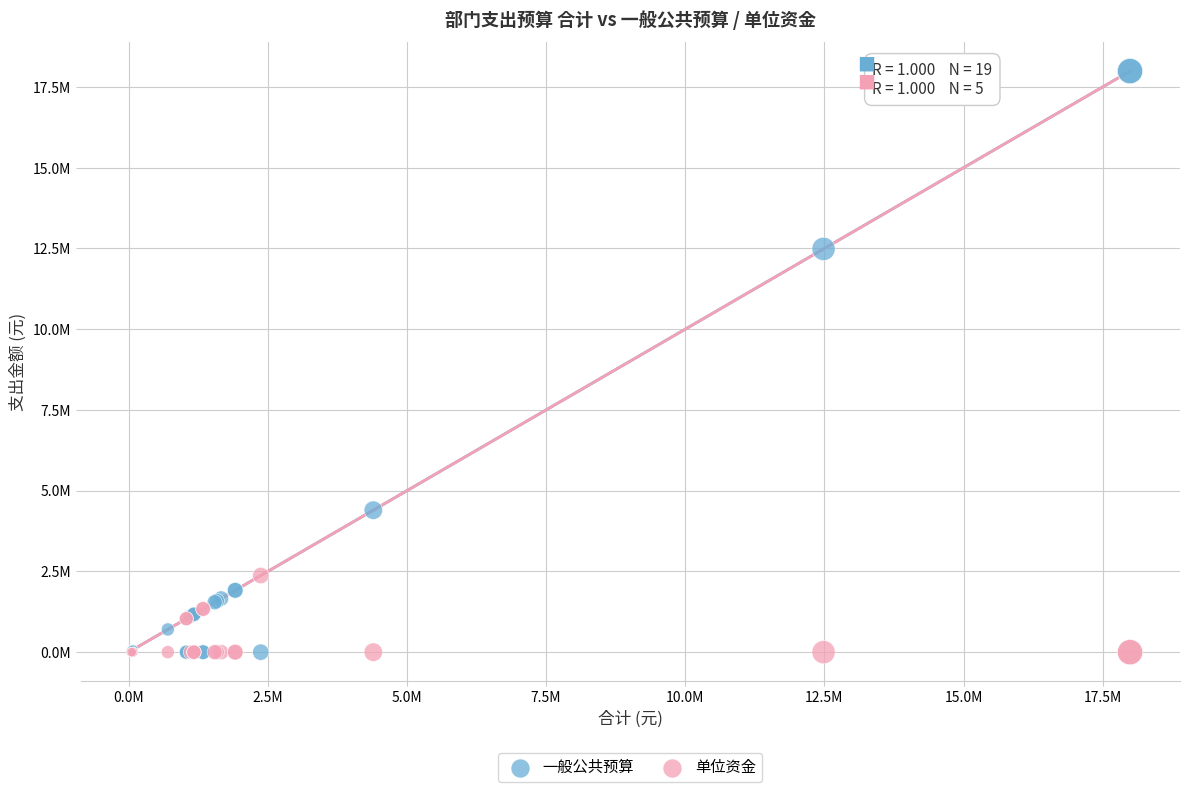

What are all the series names shown in the legend?

一般公共预算, 单位资金